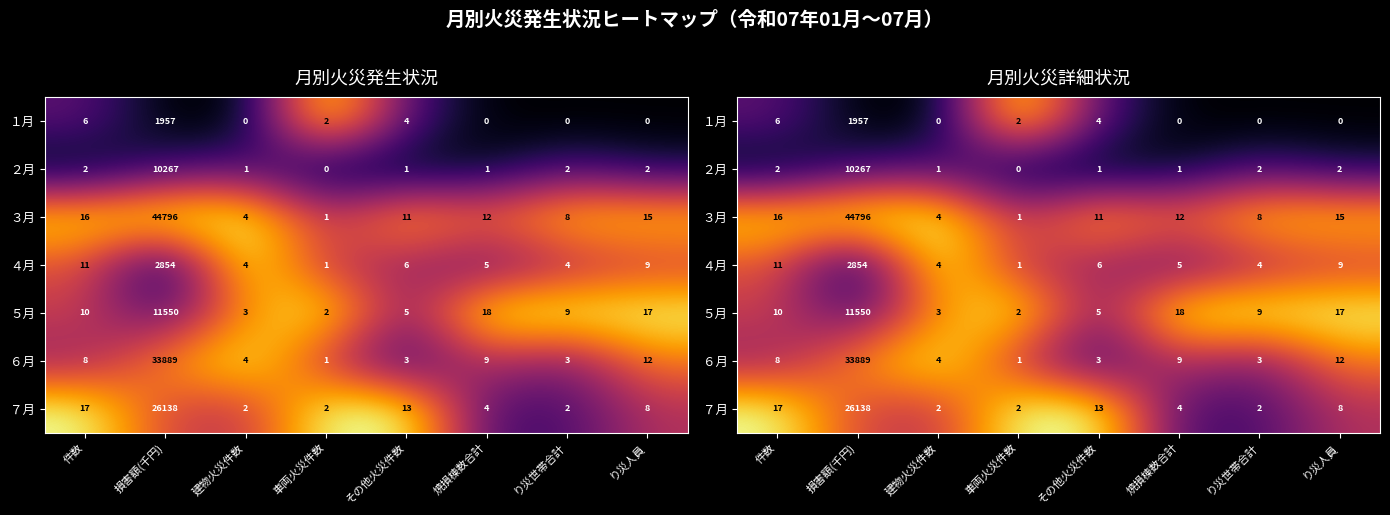

The value of ４月 at 建物火災件数 is 1.7. True or false?

False